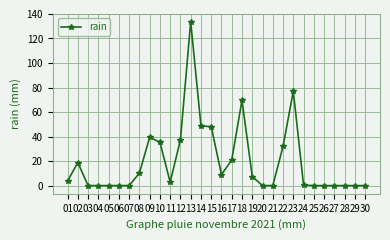

Is it true that the value at 20 is 0.0?

True